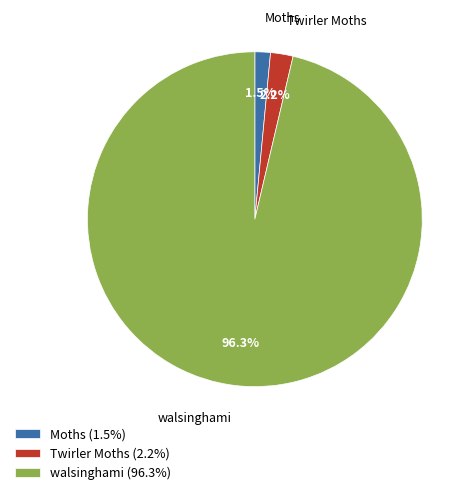

To the nearest percent, what portion does Twirler Moths represent?

2%